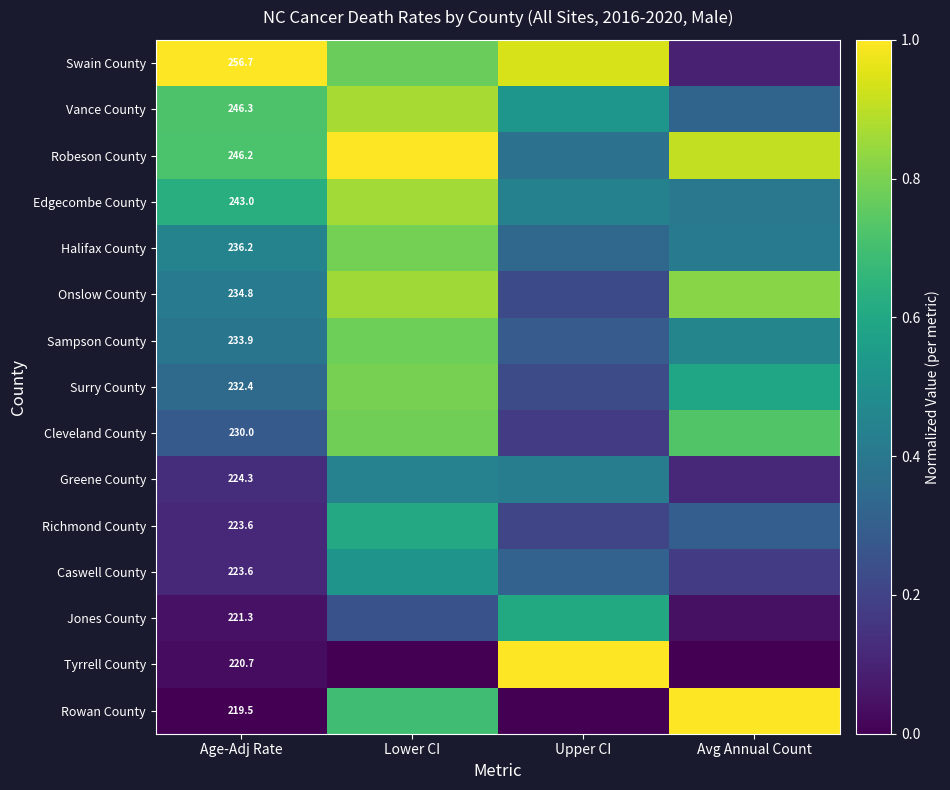

What is the lowest value of the Surry County series?

0.2